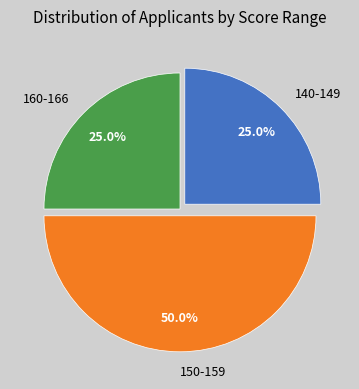

What is the ratio of the value at 140-149 to the value at 150-159?

0.5